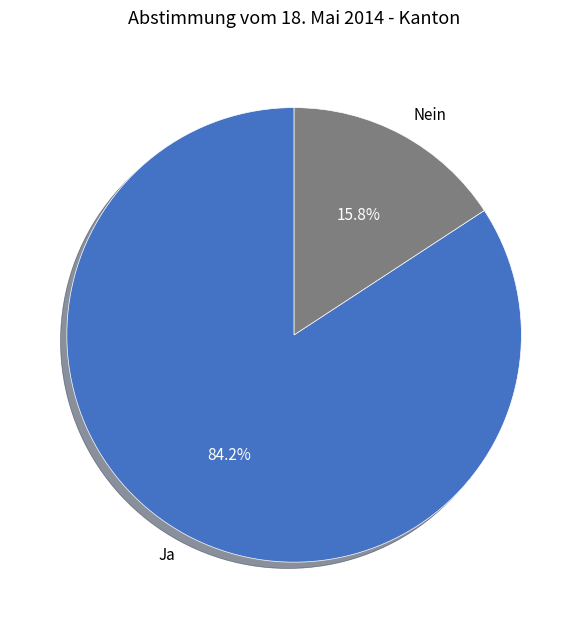

True or false: Ja accounts for 69% of the total.

False